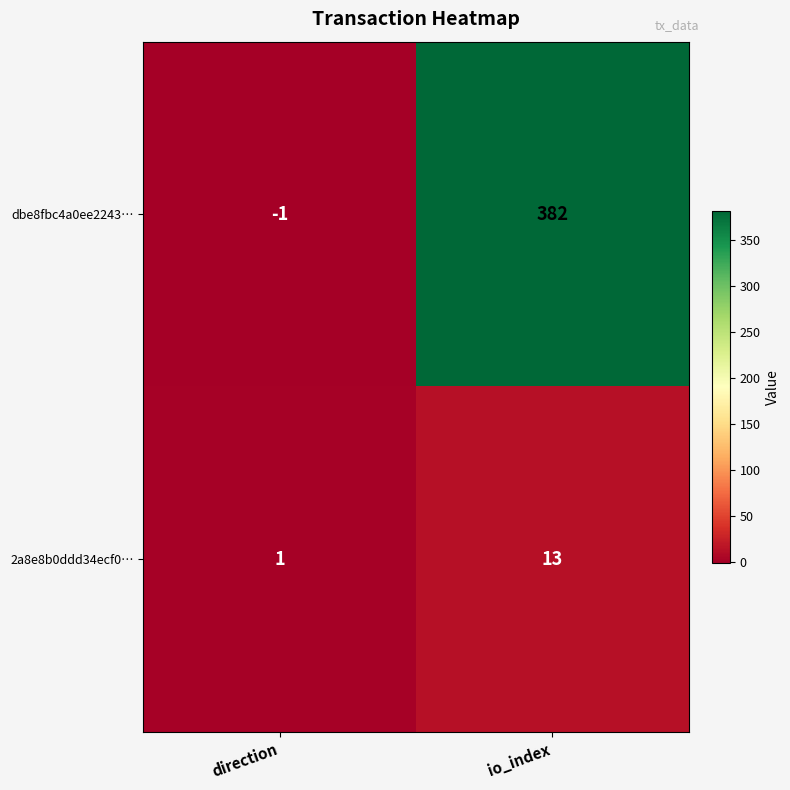

Which category has the lowest value across all series?

direction